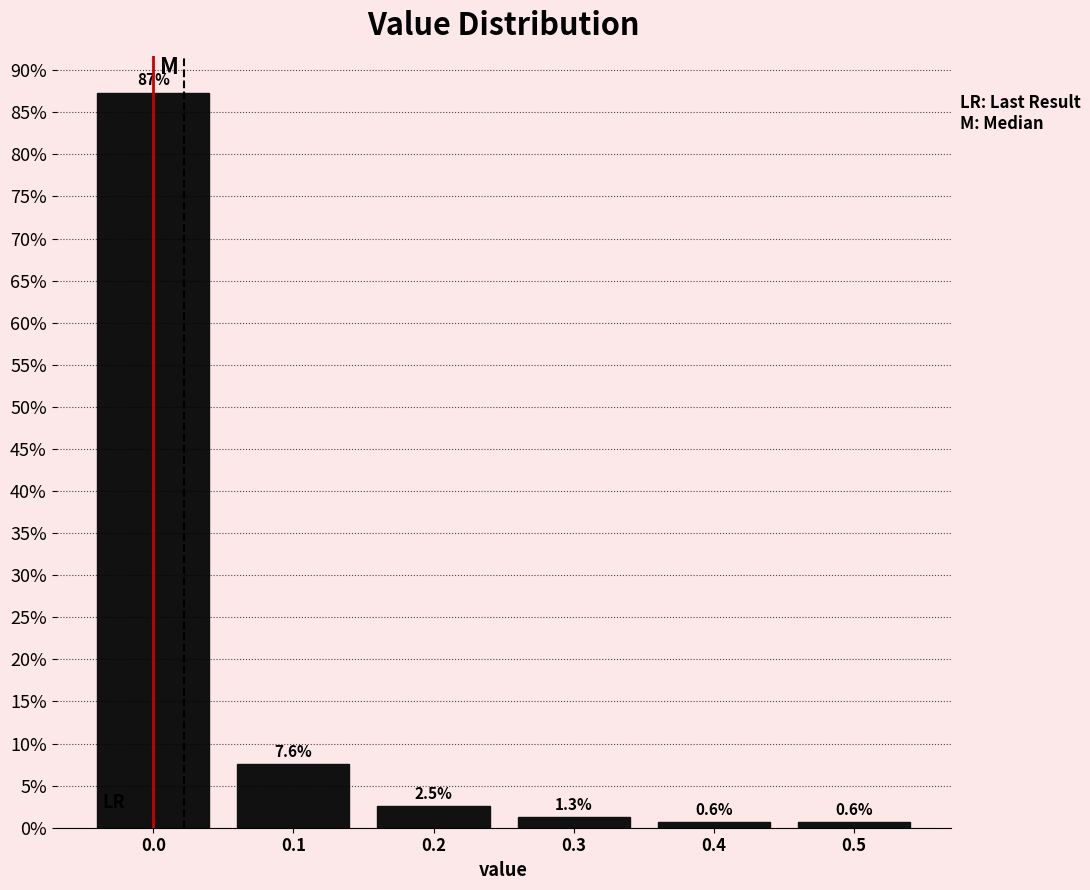

How tall is the bar that spans -0.05 to 0.05 on the x-axis?

87.3